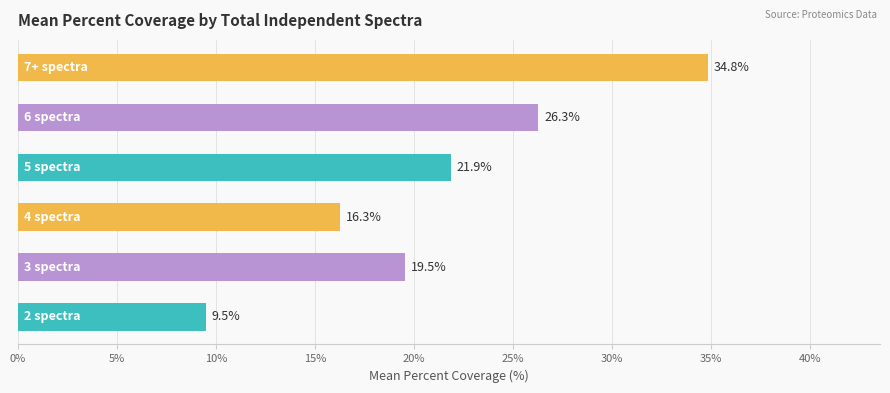

What is the difference between the second highest and second lowest values?

10.0